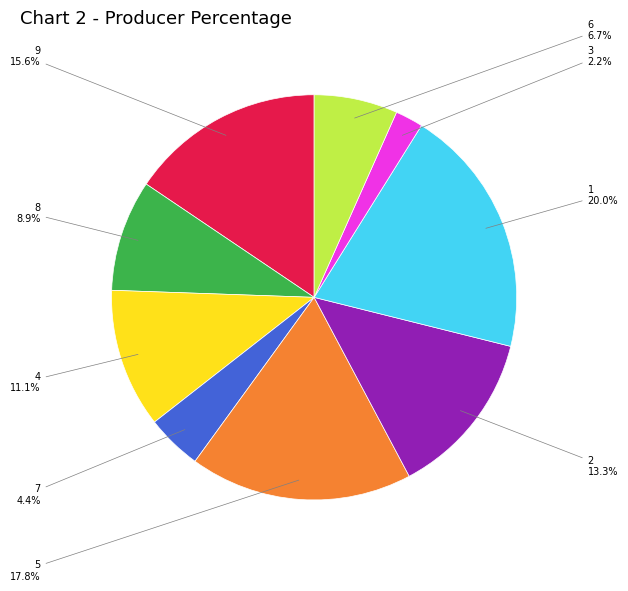

What is the smallest slice in the pie chart?

3